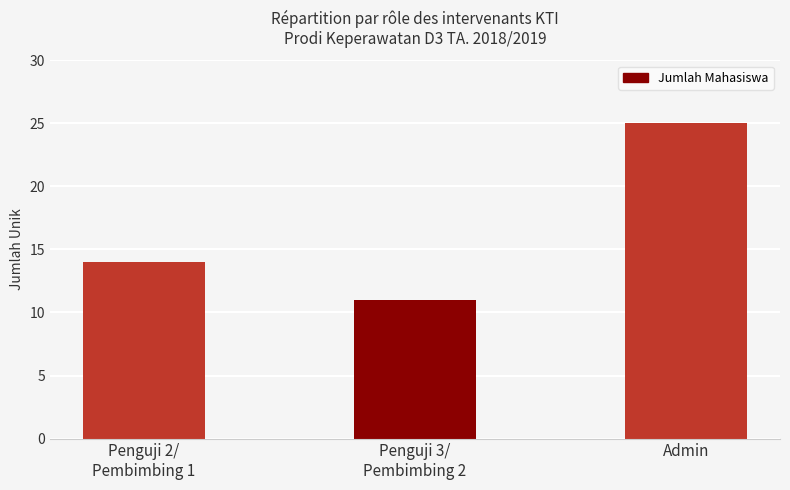

Does the chart contain any negative values?

No